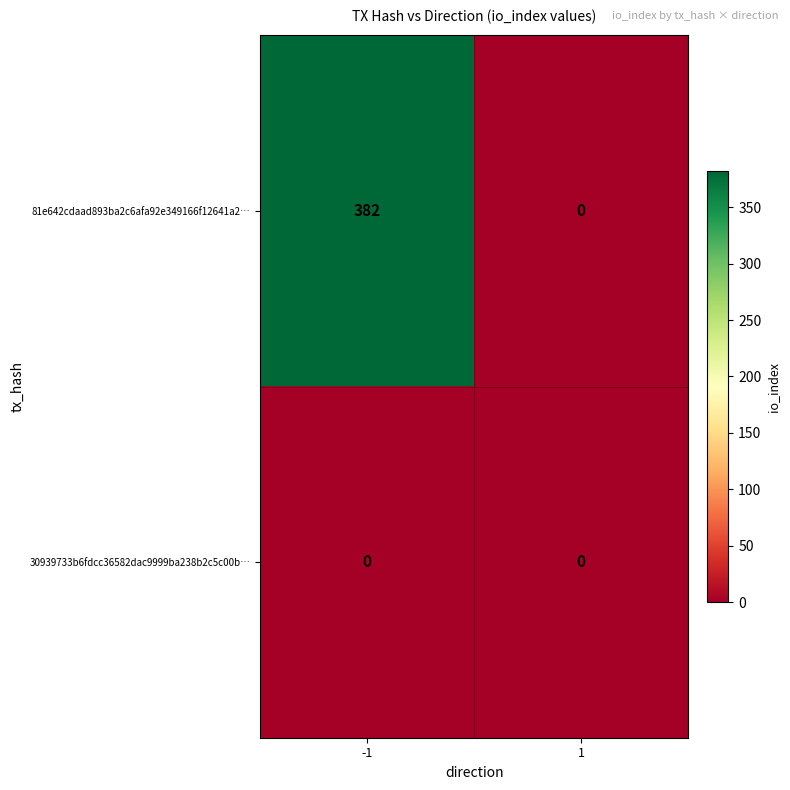

What is the average value of the 81e642cdaad893ba2c6afa92e349166f12641a2… series?

191